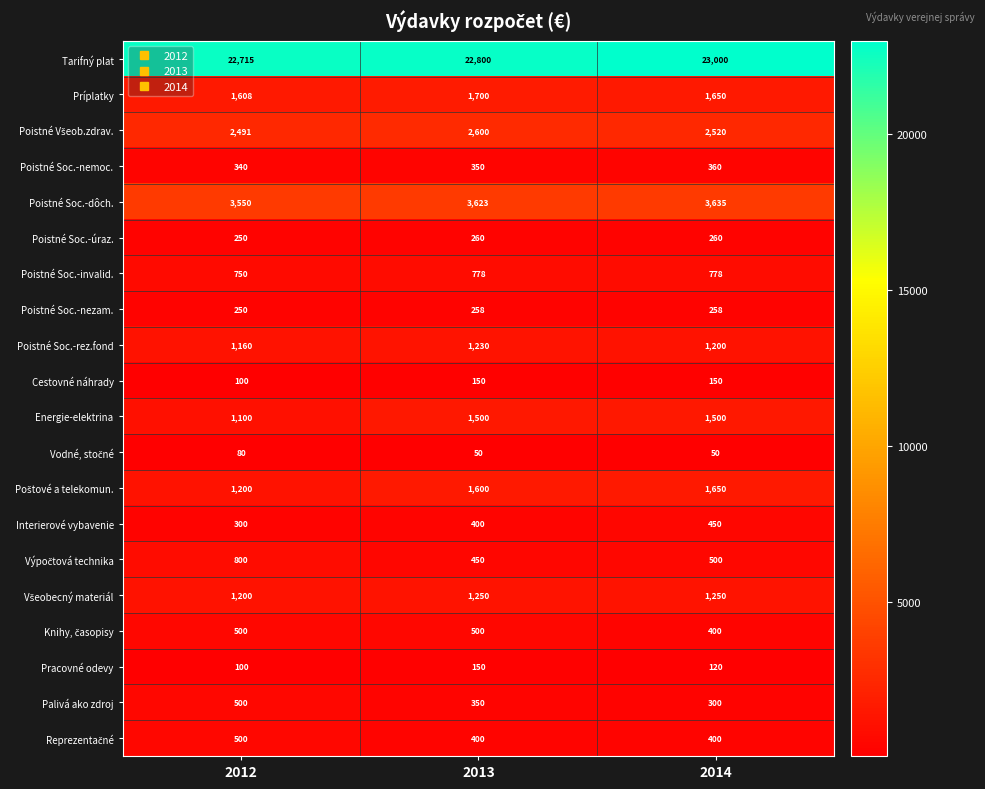

Where is Palivá ako zdroj nearest to the value 400?

2013